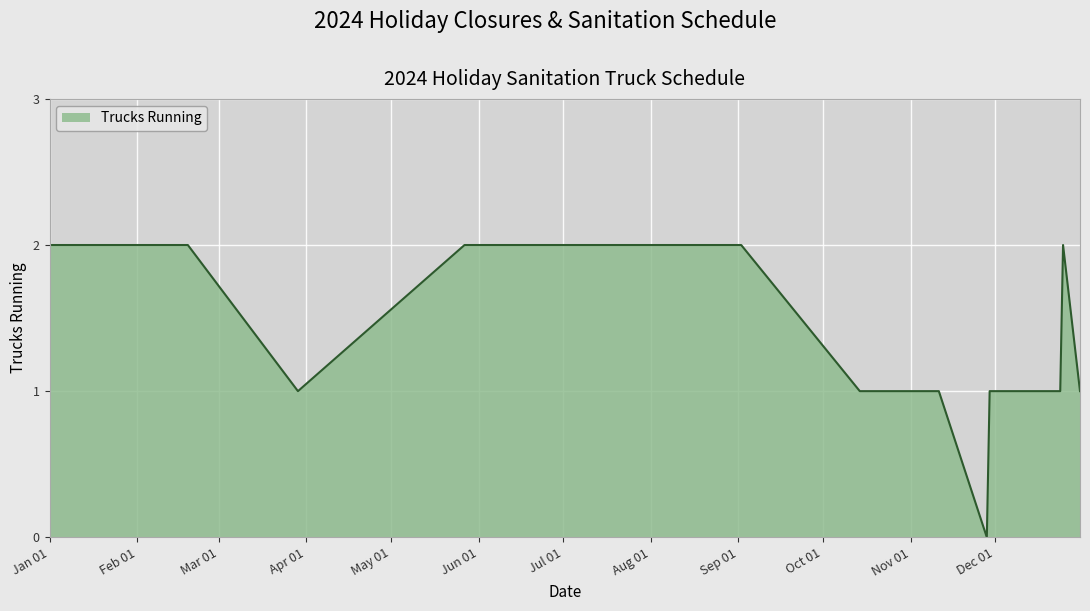

What is the difference between the maximum and minimum values?

2